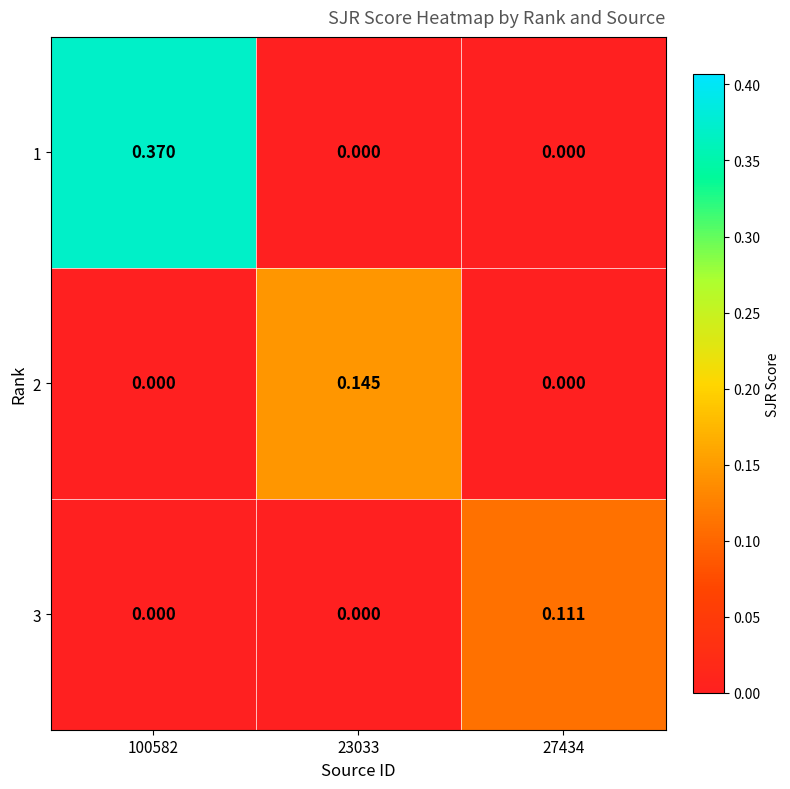

Which series has the largest total across all categories?

1